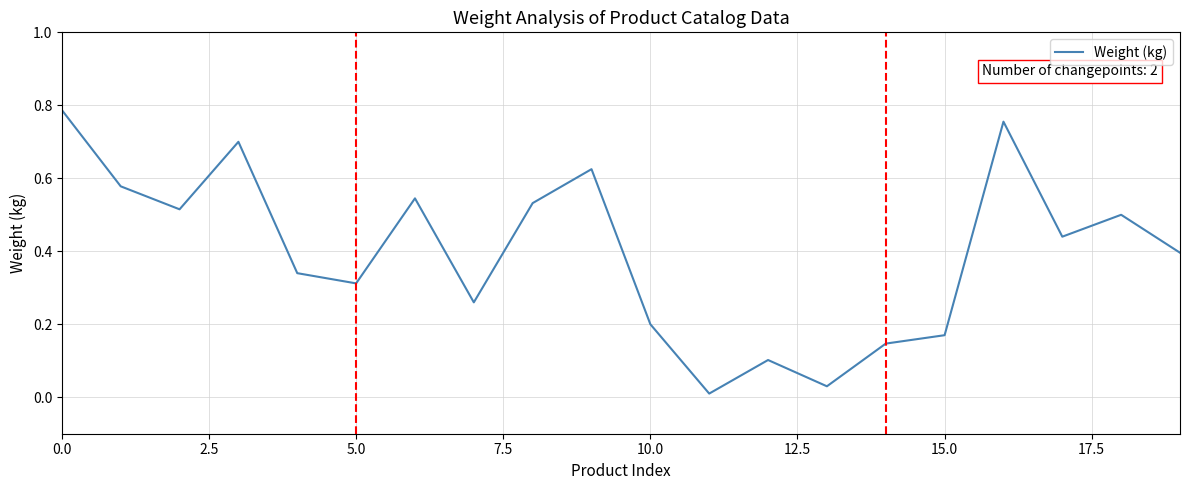

Does the chart display data point markers on the line(s)?

No